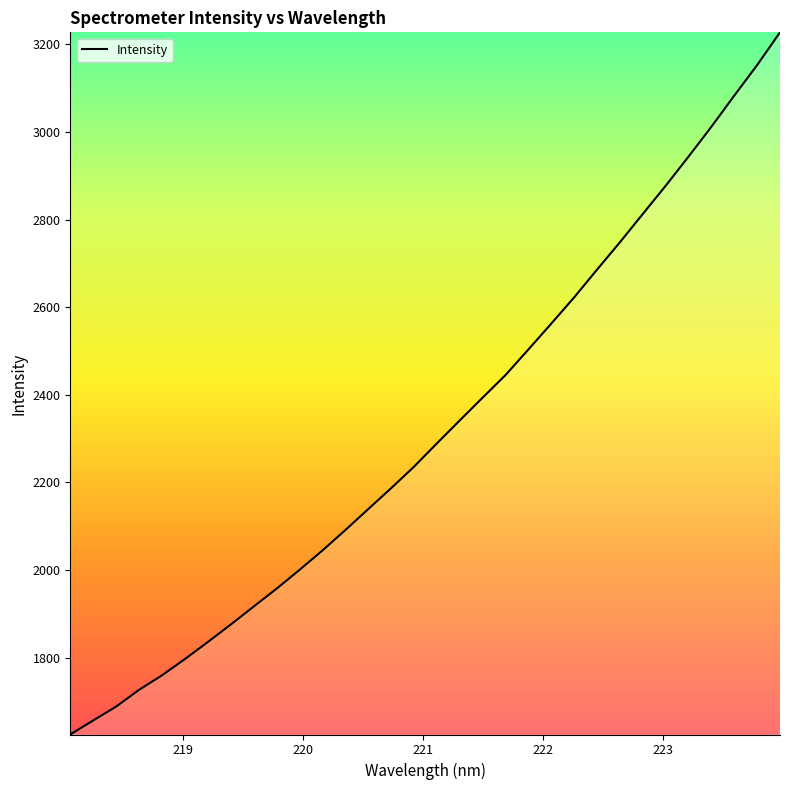

What is the maximum value shown in the chart?

3227.4